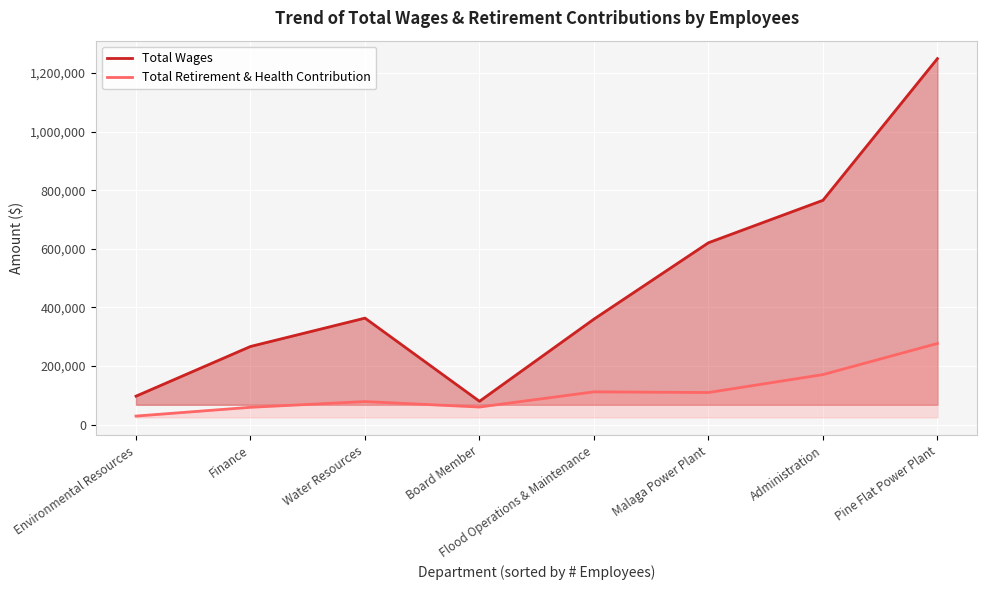

What is the smallest value displayed?

29119